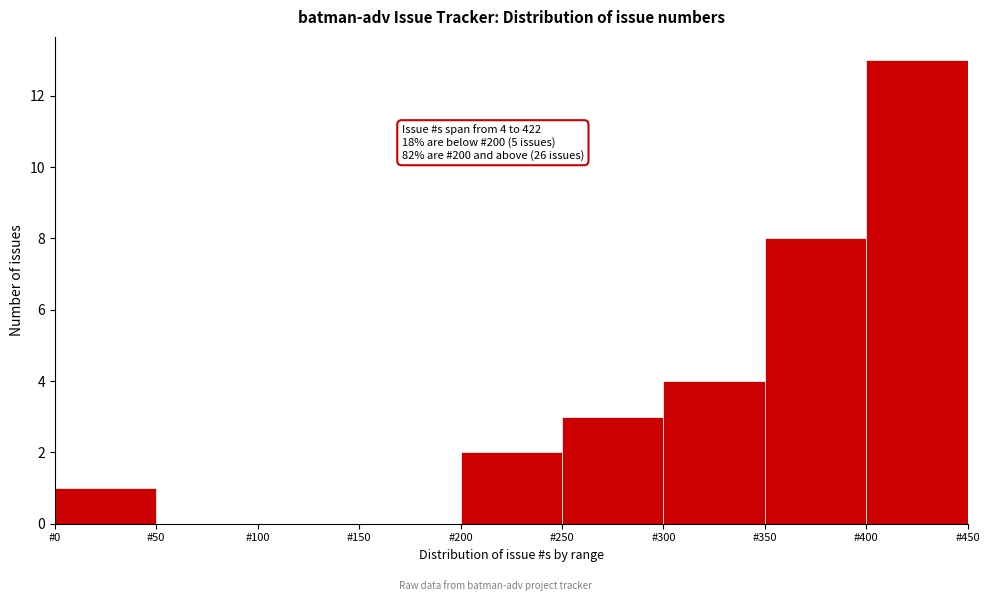

Over which range of the x-axis is the bar tallest?

400 to 450